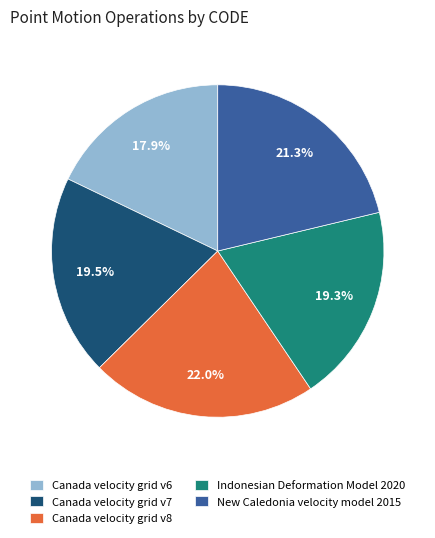

Between Canada velocity grid v7 and New Caledonia velocity model 2015, which is larger?

New Caledonia velocity model 2015